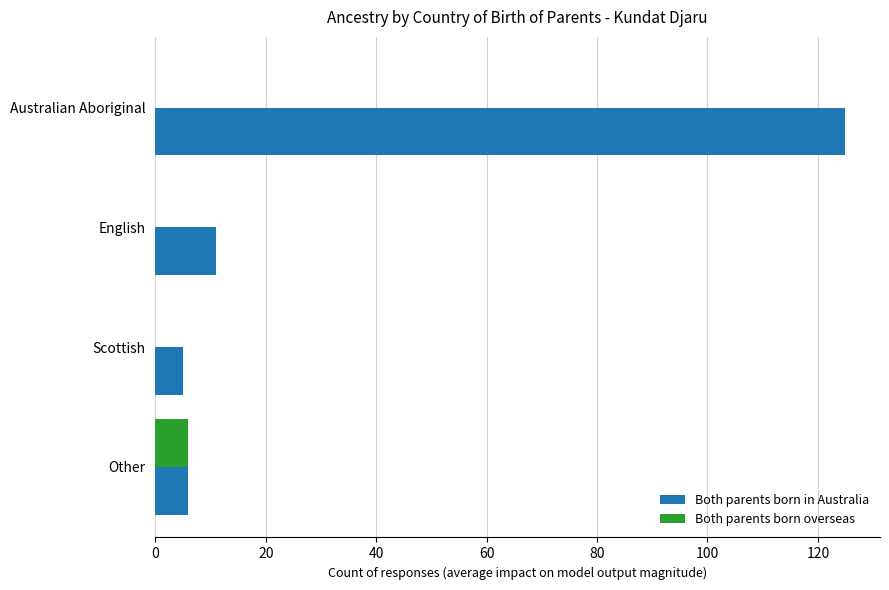

Between Scottish and Australian Aboriginal, which series saw the biggest shift?

Both parents born in Australia